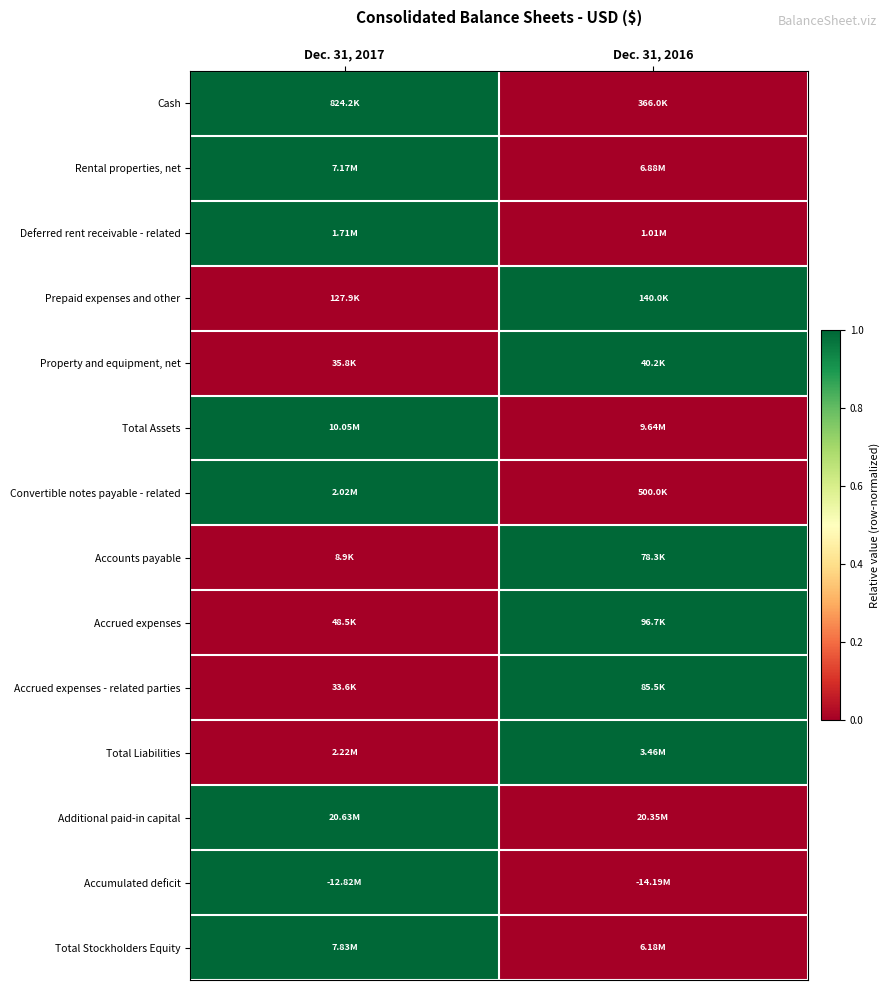

At which category is the sum across all series the highest?

Dec. 31, 2017